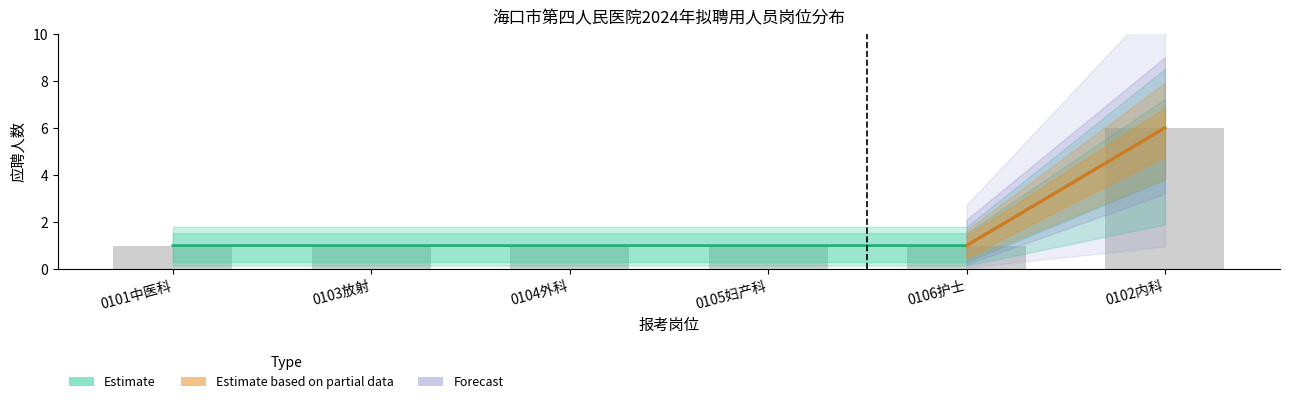

Is it true that Estimate equals 0 at 0103专技岗：放射诊断医师?

False